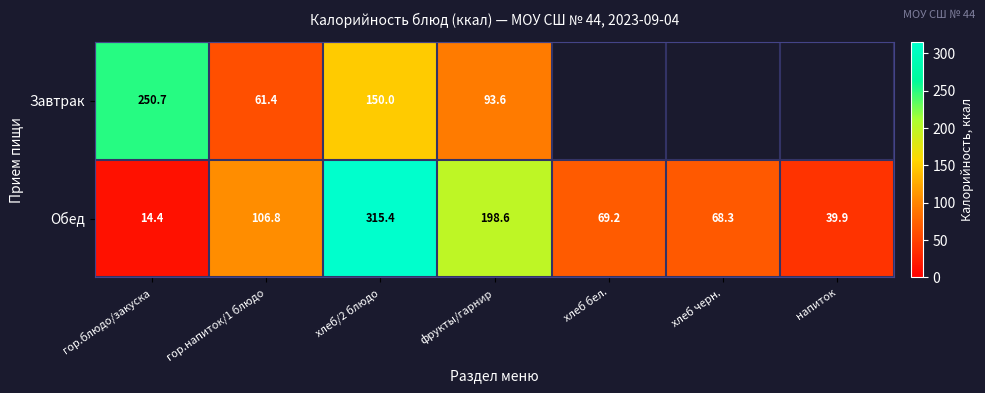

Is the value of Обед at фрукты/гарнир greater than the value of Завтрак at гор.блюдо/закуска?

No